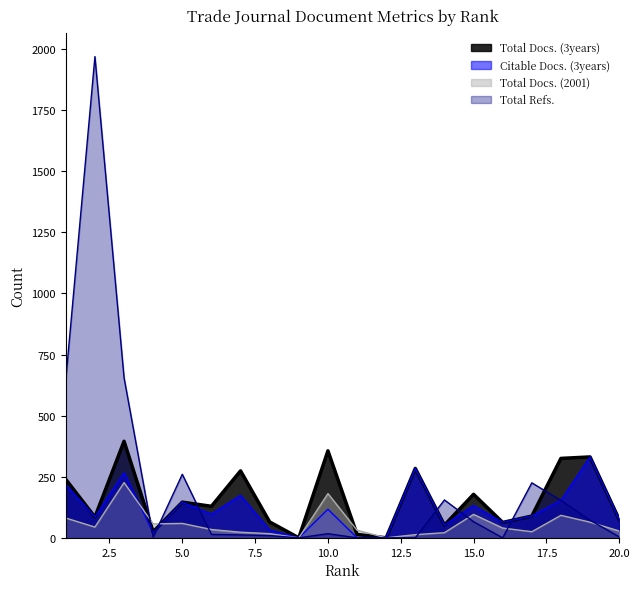

Is the value of Citable Docs. (3years) at 8 greater than the value of Total Docs. (3years) at 17?

No